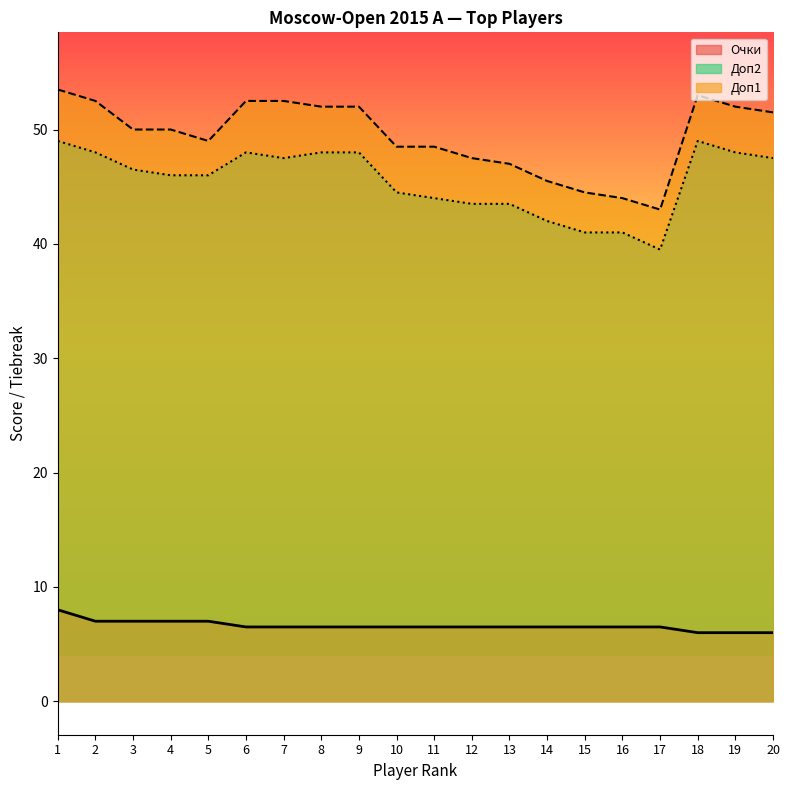

At 16, list the series in order from largest to smallest.

Доп1, Доп2, Очки